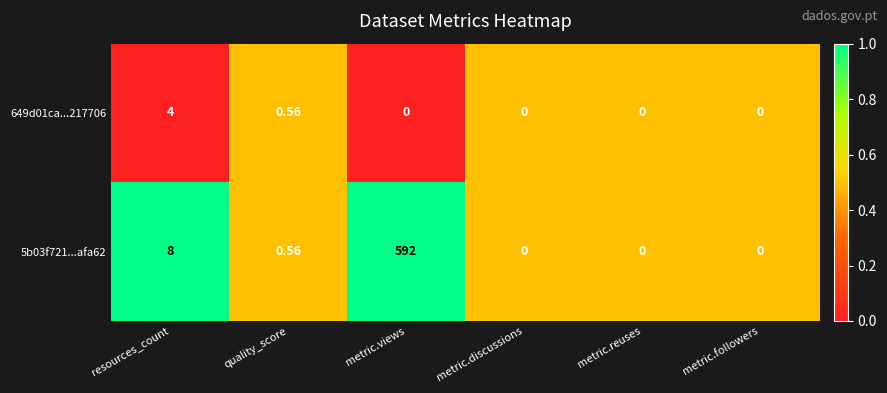

Which label corresponds to the largest value in the chart?

metric.views